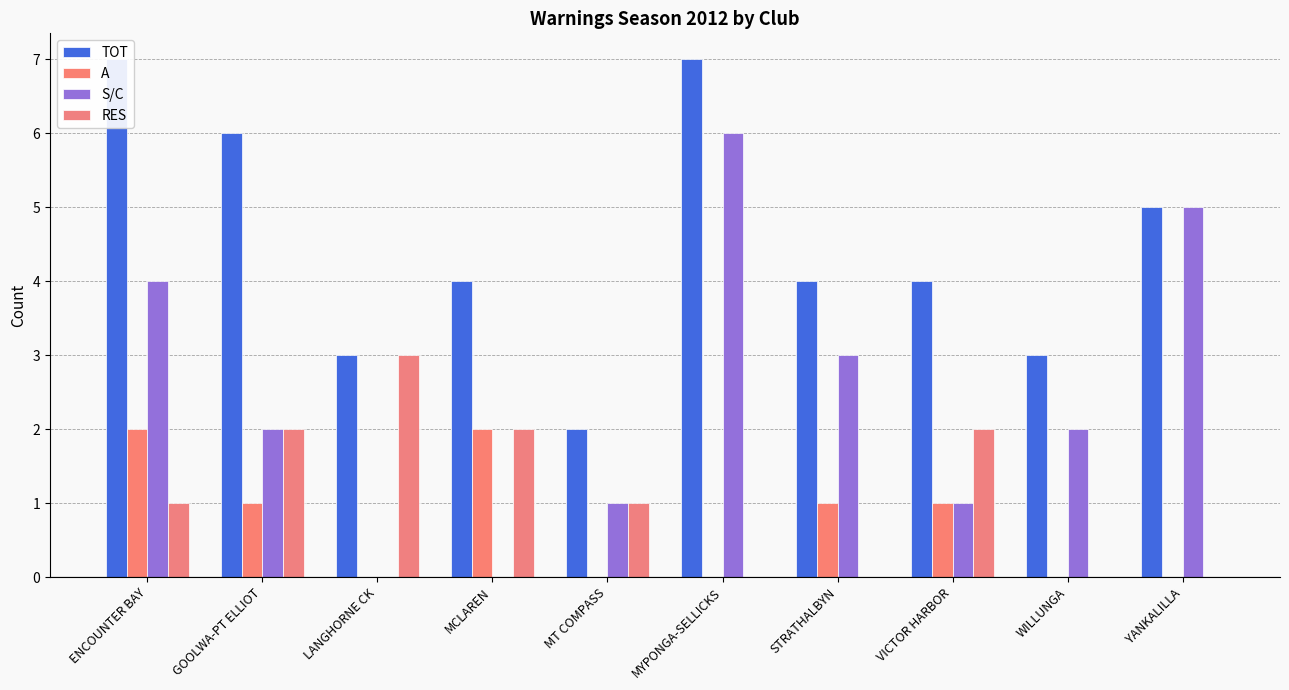

Which series changed the most between GOOLWA-PT ELLIOT and MCLAREN?

TOT